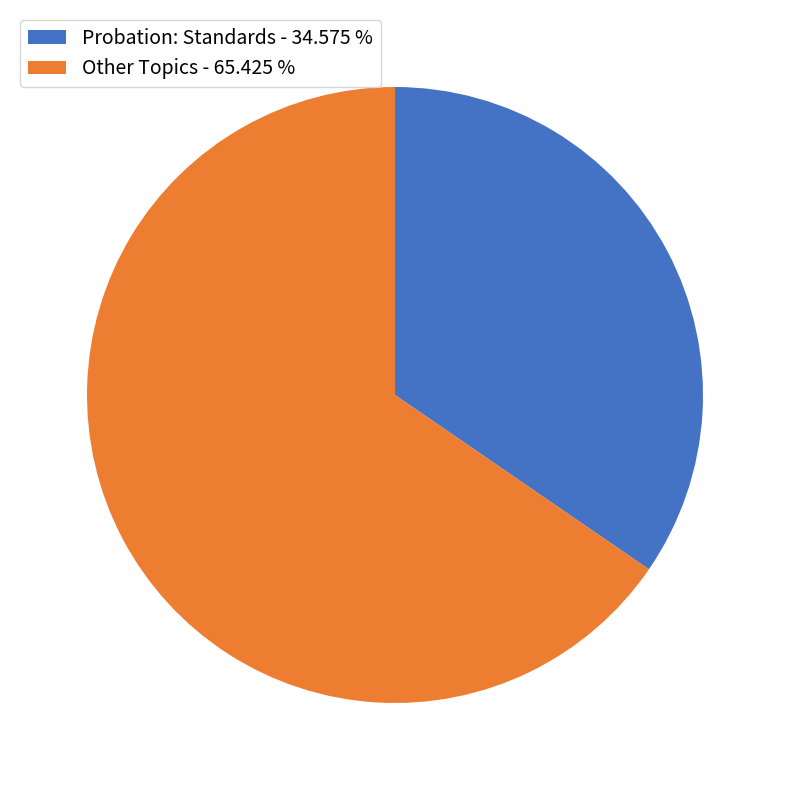

Is there a majority slice in this chart?

Yes